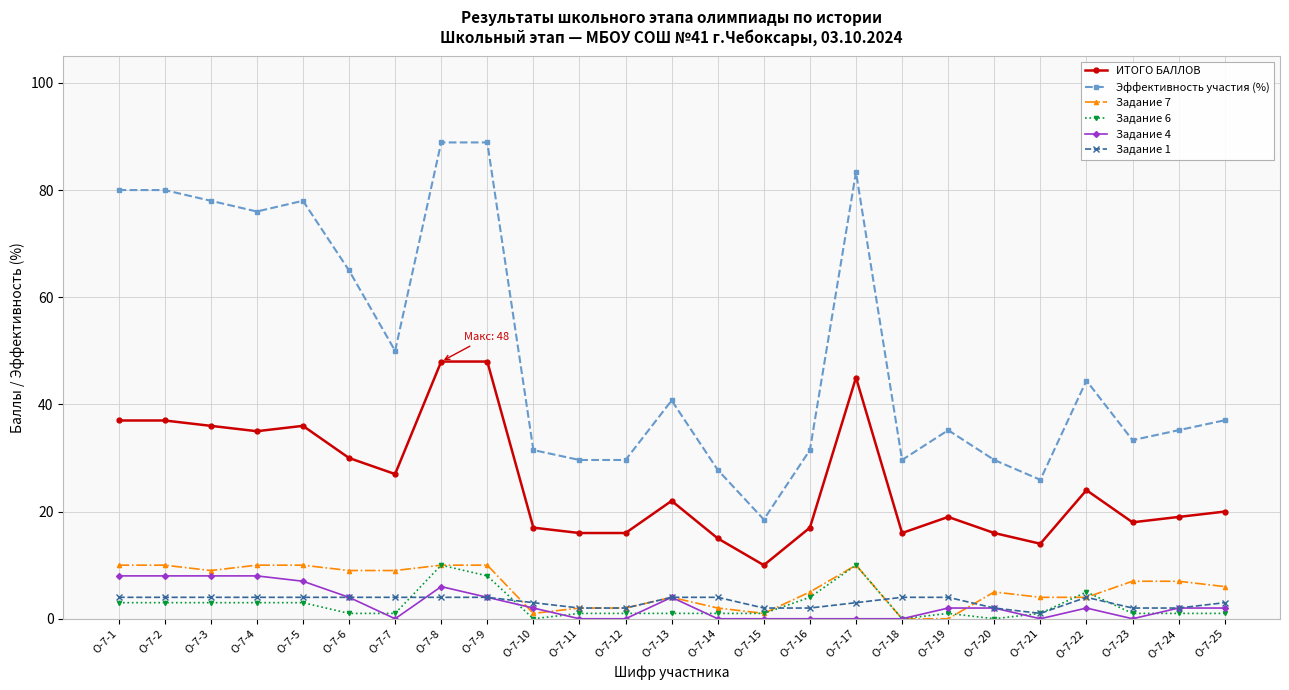

Rank the series at О-7-19 from lowest to highest value.

Задание 7, Задание 6, Задание 4, Задание 1, ИТОГО БАЛЛОВ, Эффективность участия (%)